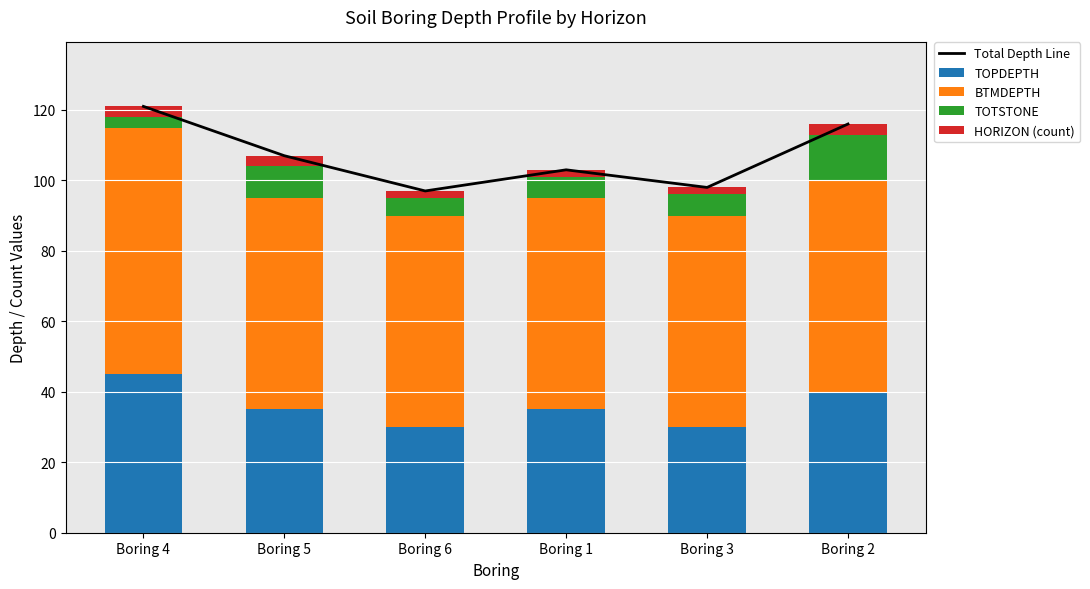

How many BTMDEPTH values are between 60 and 61?

5